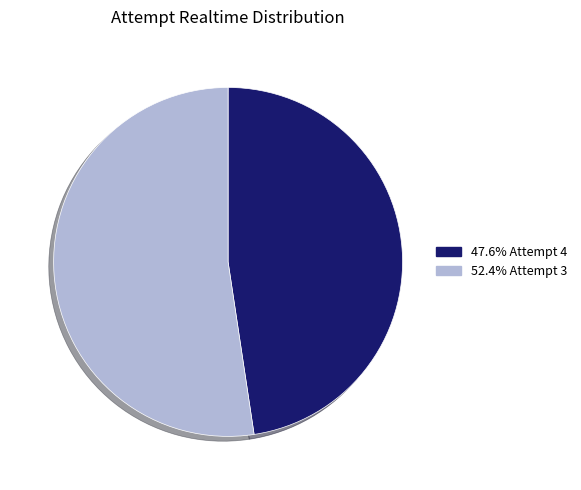

Approximately how many times larger is the value at 52.4% Attempt 3 compared to 47.6% Attempt 4?

1.1